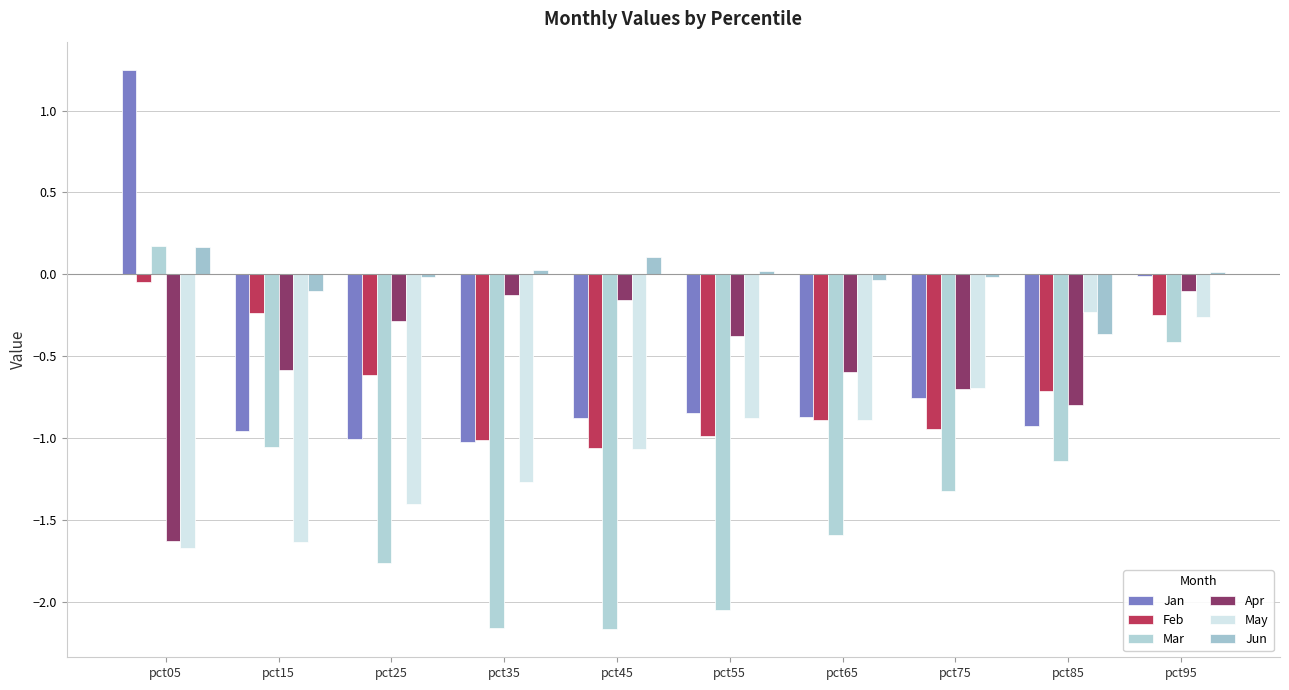

Are the bars grouped side by side (vs. stacked)?

Yes